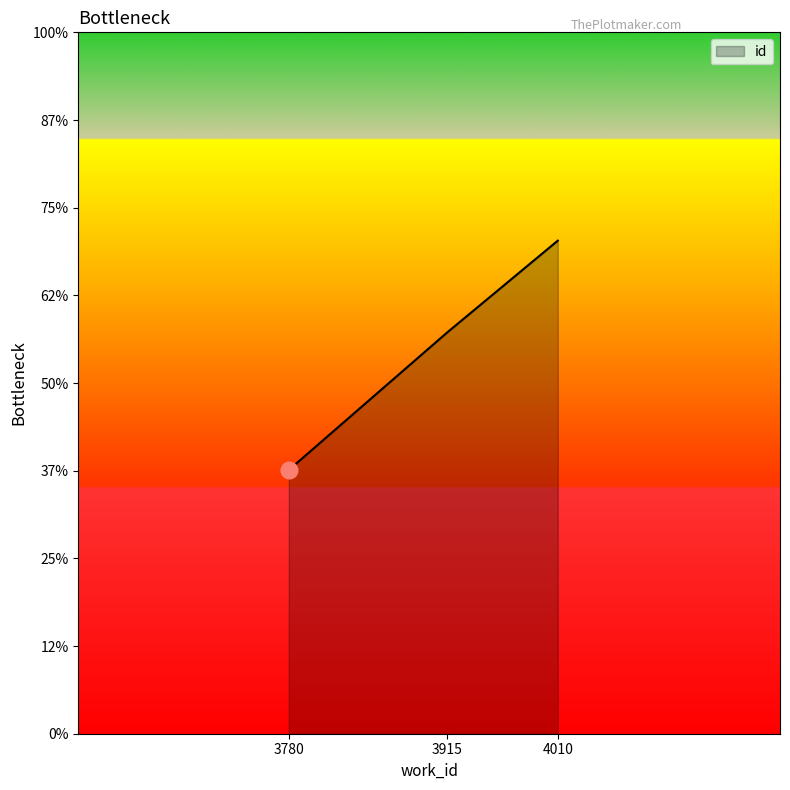

Is this an area chart (filled region under the line)?

Yes